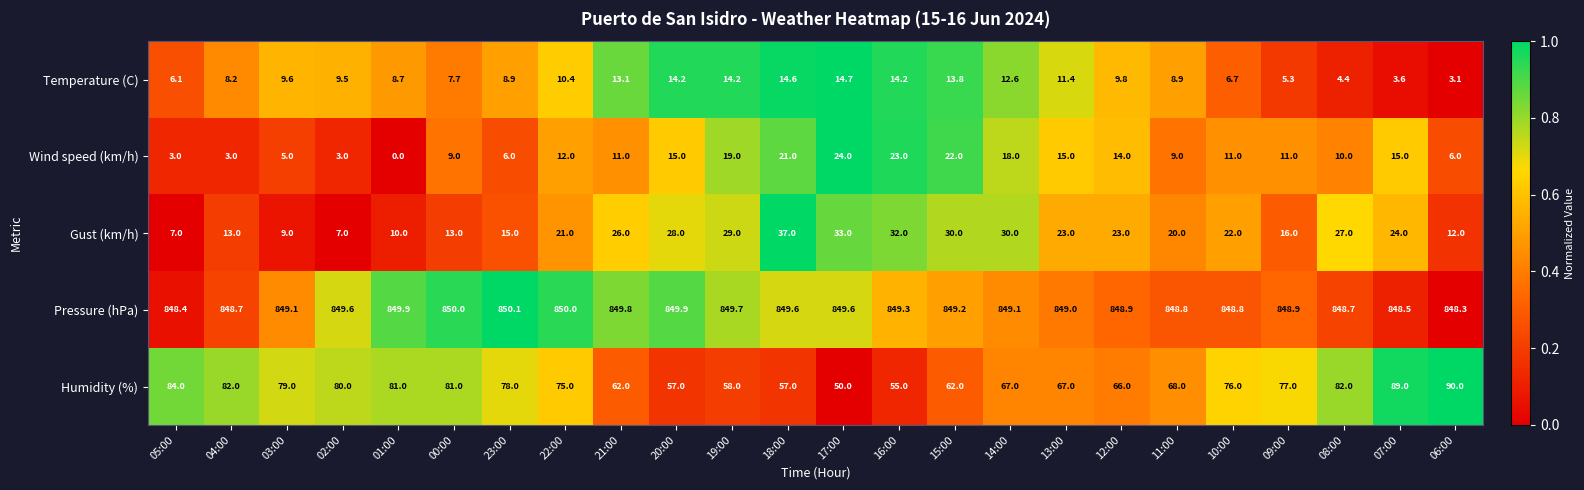

Rank the series by their maximum value, from highest to lowest.

Pressure (hPa), Humidity (%), Gust (km/h), Wind speed (km/h), Temperature (C)